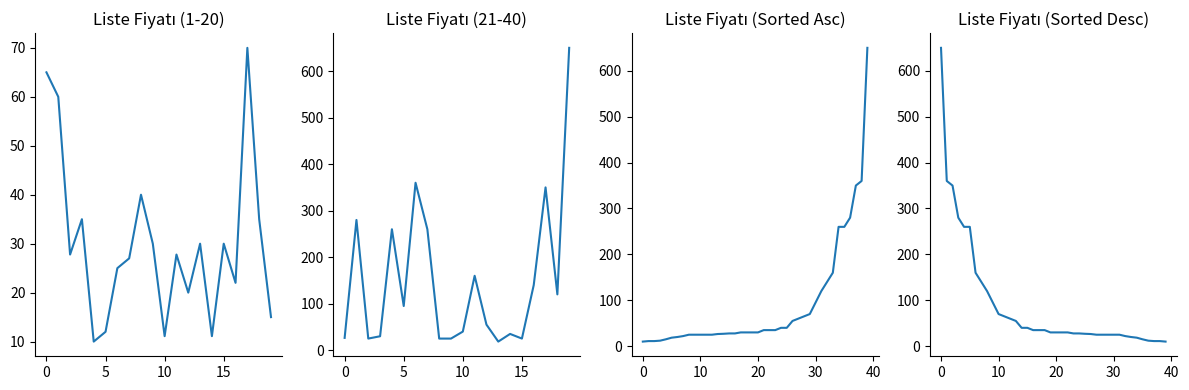

What is the greatest value displayed?

650.0